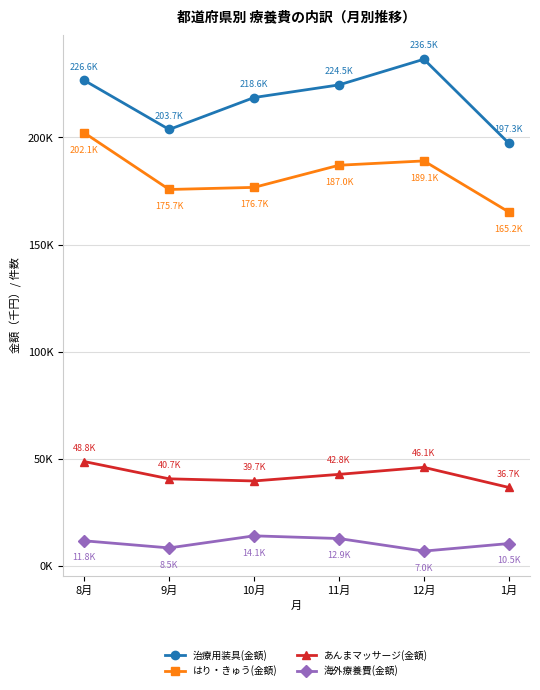

What are all the series names shown in the legend?

治療用装具(金額), はり・きゅう(金額), あんまマッサージ(金額), 海外療養費(金額)